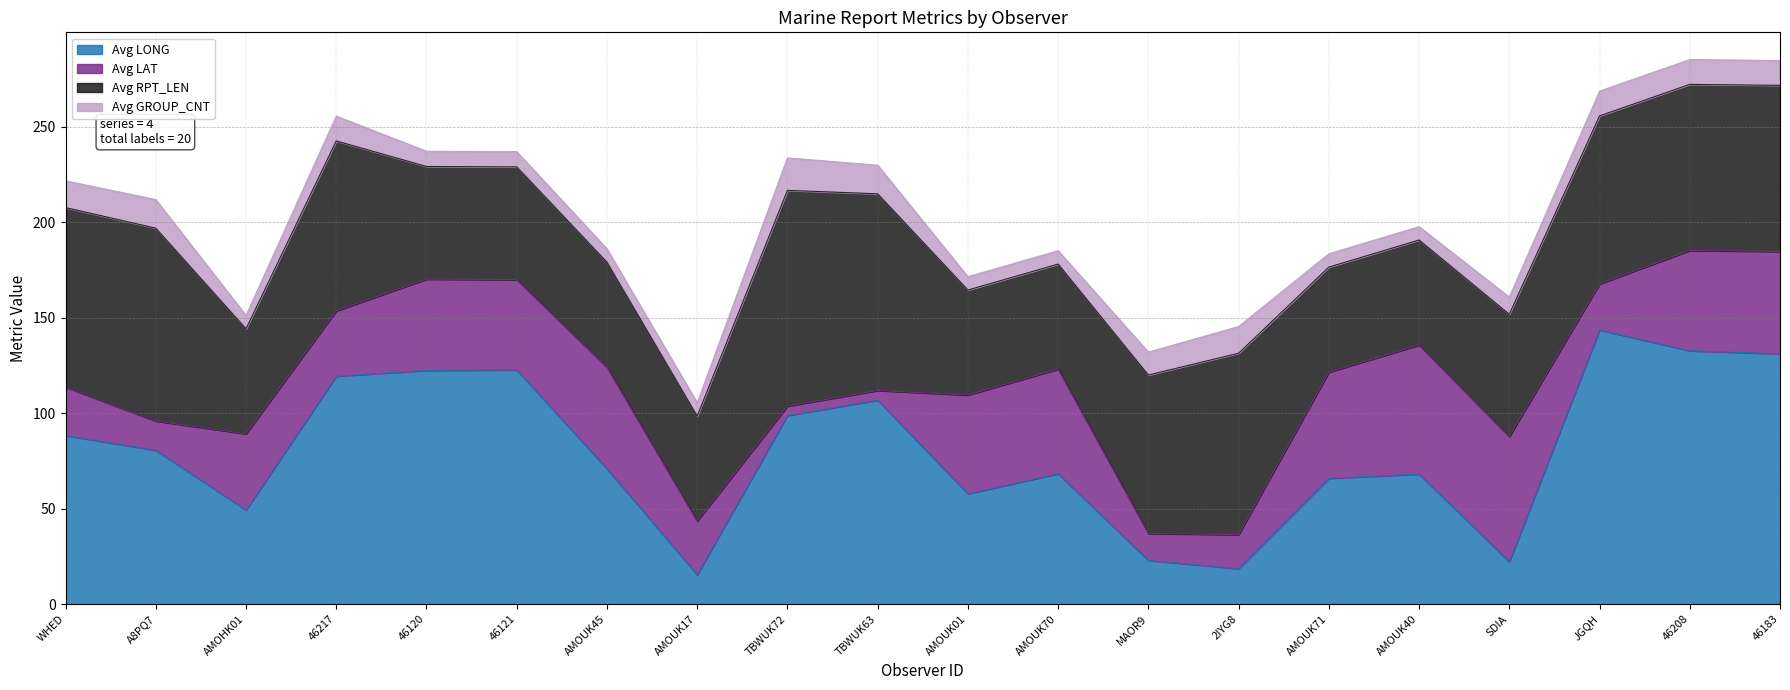

What is the total value across all series at SDIA?

160.8